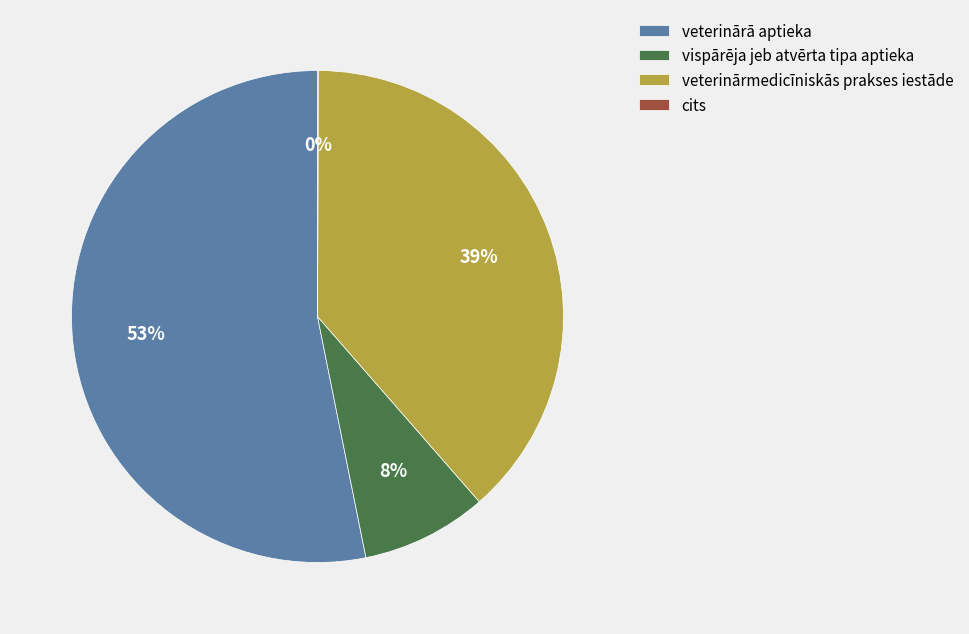

Combined, do veterinārmedicīniskās prakses iestāde and veterinārā aptieka account for over 50%?

Yes